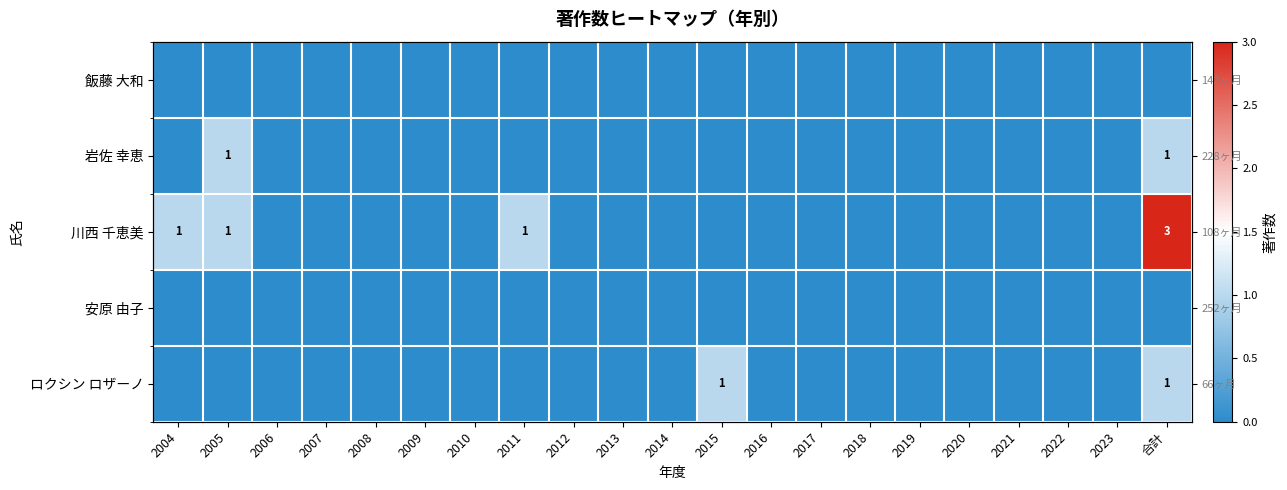

What is the sum of all 川西 千恵美 values?

6